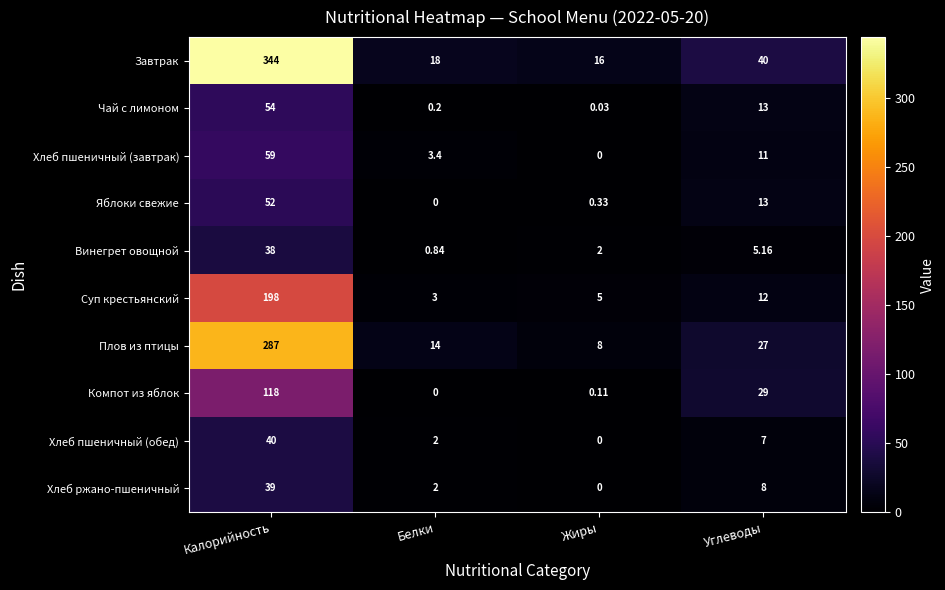

How many distinct data groups are displayed?

10